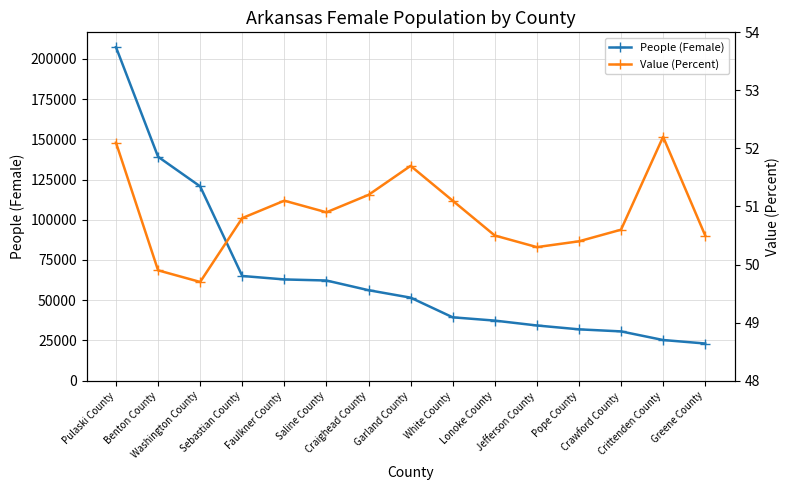

At which label does People (Female) first exceed 51587?

Pulaski County